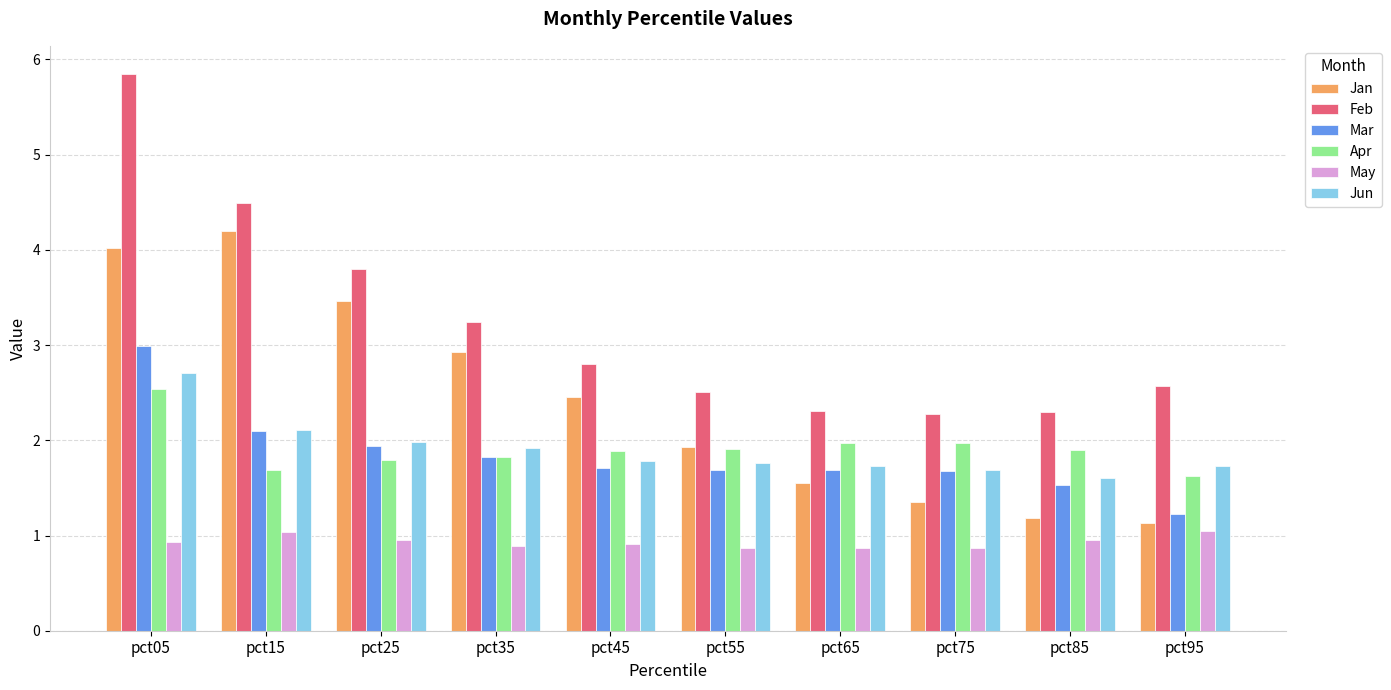

At which label does Mar reach its peak?

pct05